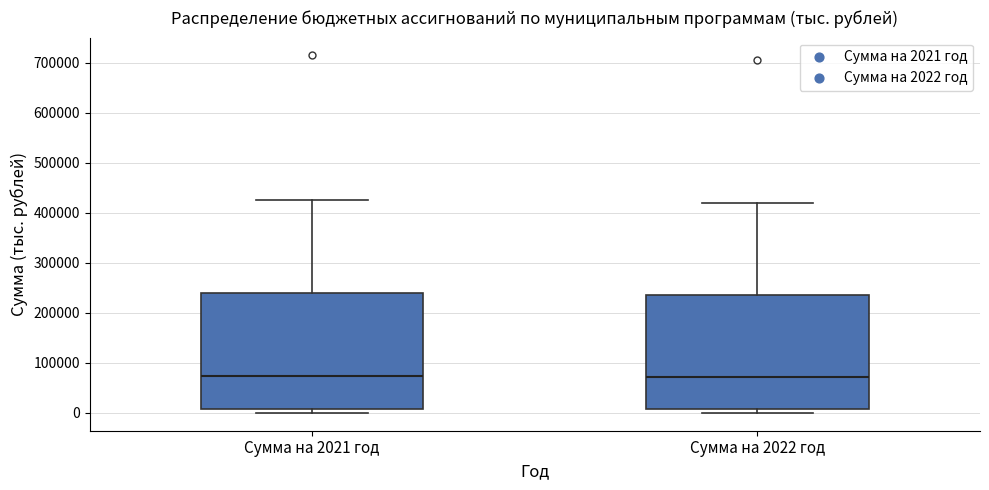

Reading left to right, read every box against the y-axis: the position of its median line, the range the box covers, and the ends of its whiskers. The values are not printed on the chart, so give them approximately, as read against the axis.

Сумма на 2021 год: median 70000, box 10000 to 240000, whiskers 0 to 430000
Сумма на 2022 год: median 70000, box 10000 to 240000, whiskers 0 to 420000